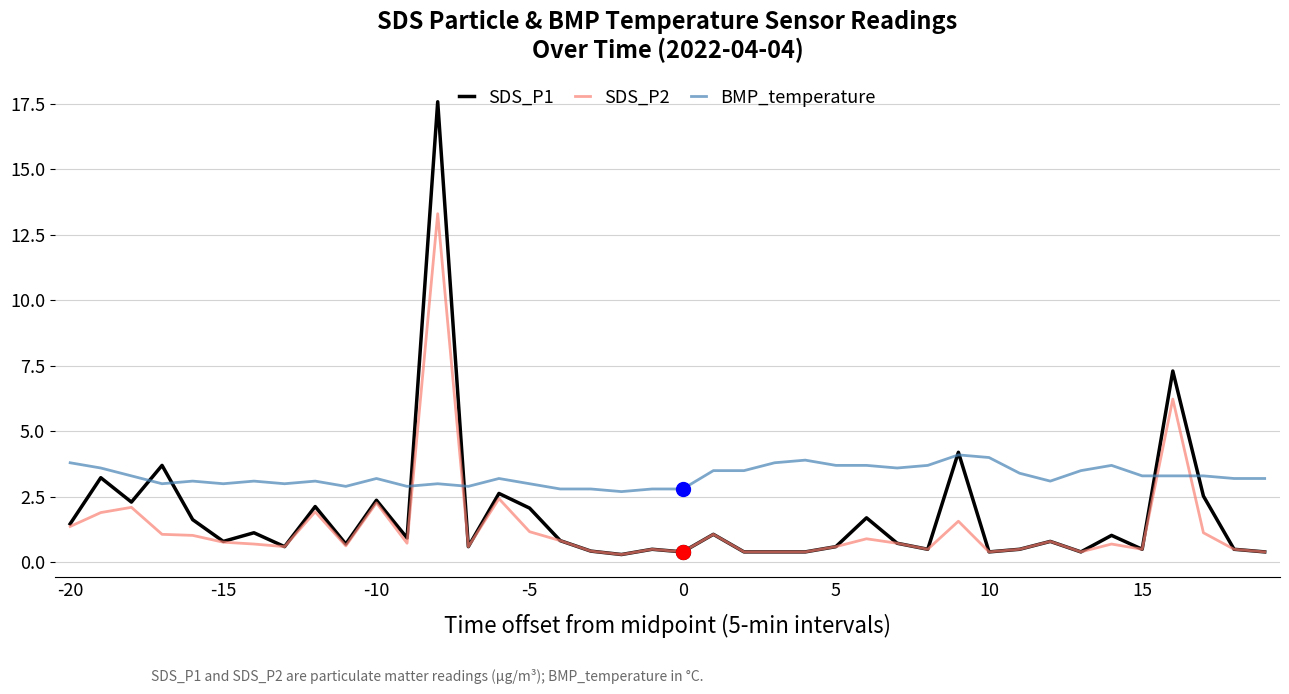

Which series has the largest total across all categories?

BMP_temperature